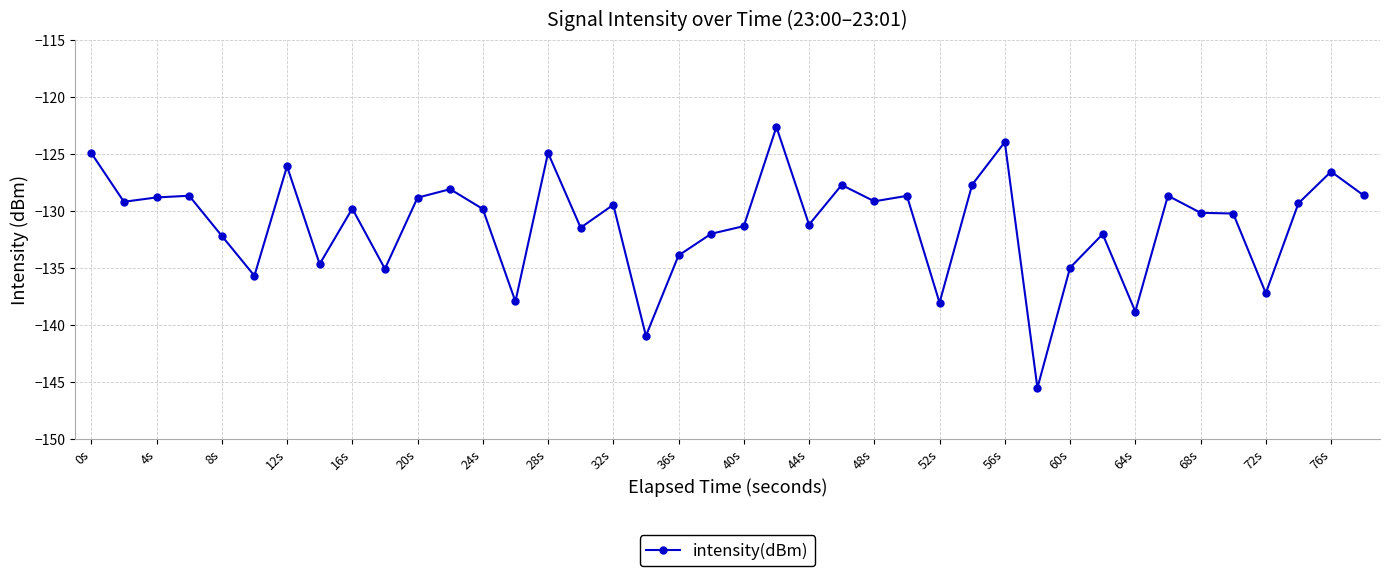

What is the smallest value displayed?

-145.5